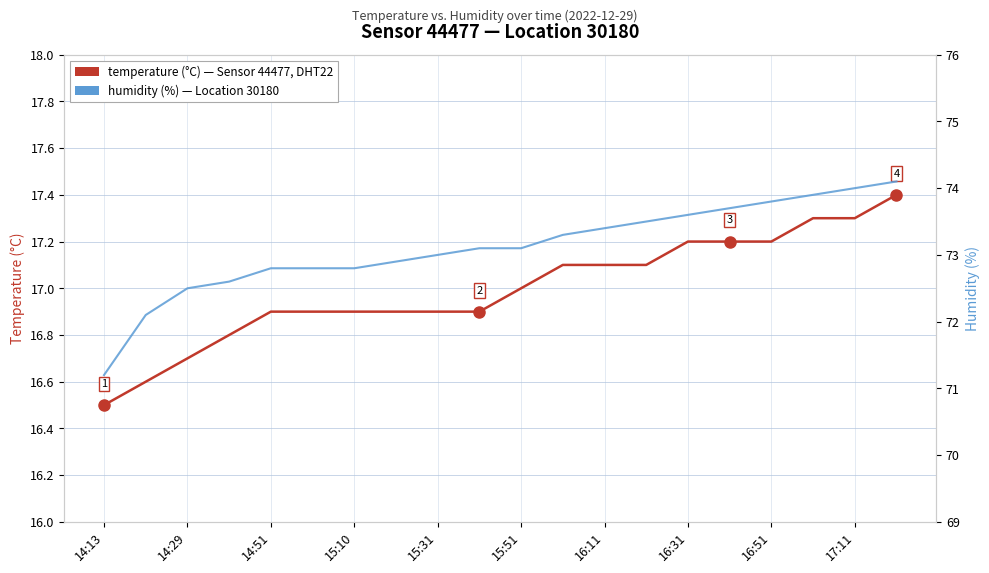

True or false: humidity (%) has a value of 110.7 at 14:51.

False